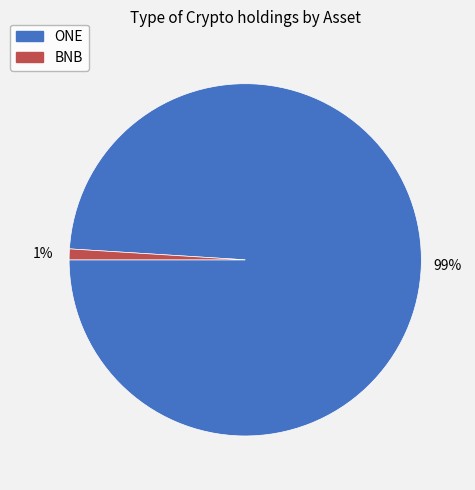

To the nearest percent, what is the difference between the largest and smallest slice percentages?

98%